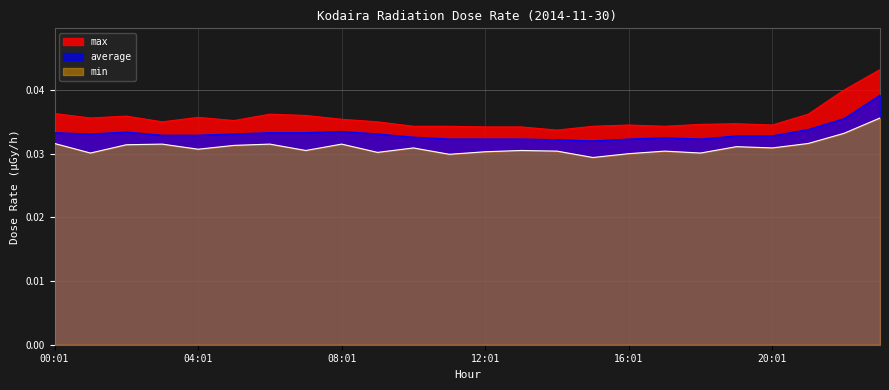

What is the label of the 18th point from the right?

06:01